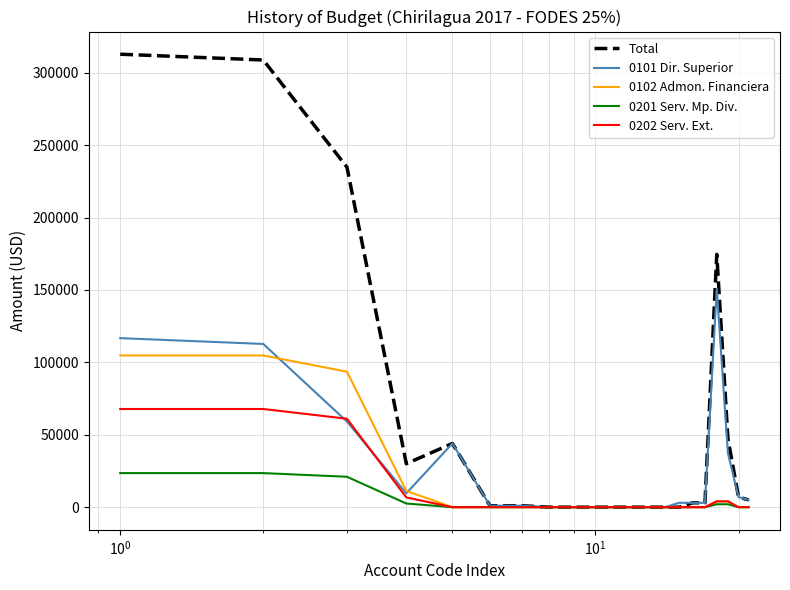

Which series has the largest total across all categories?

Total